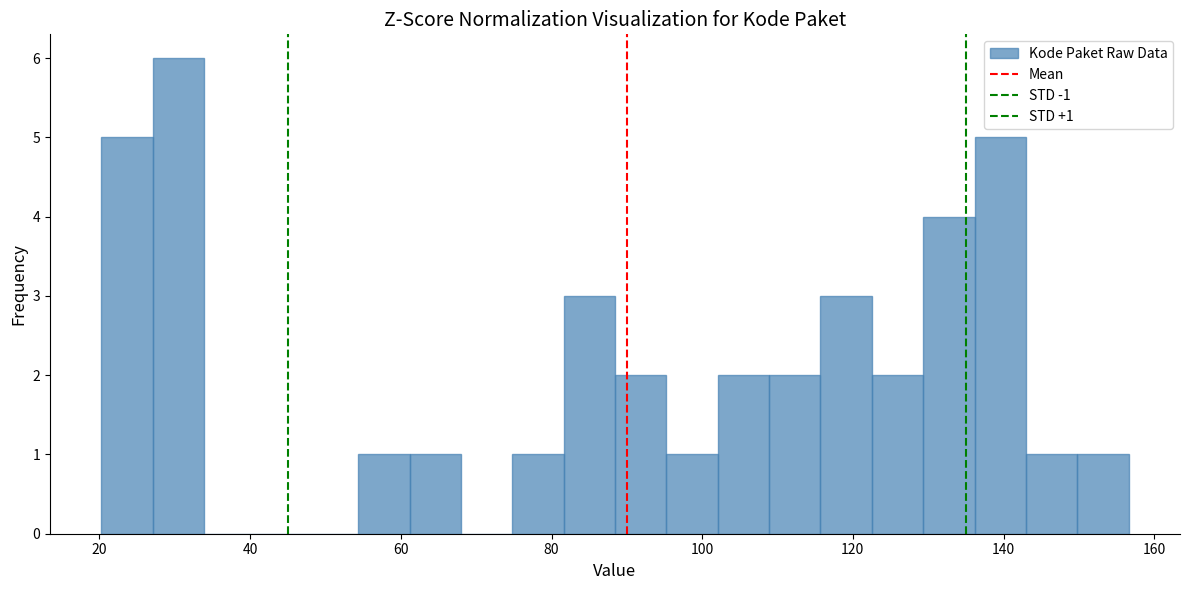

Around what value on the x-axis is the tallest bar? Give the approximate position of its centre, as read against the axis.

30